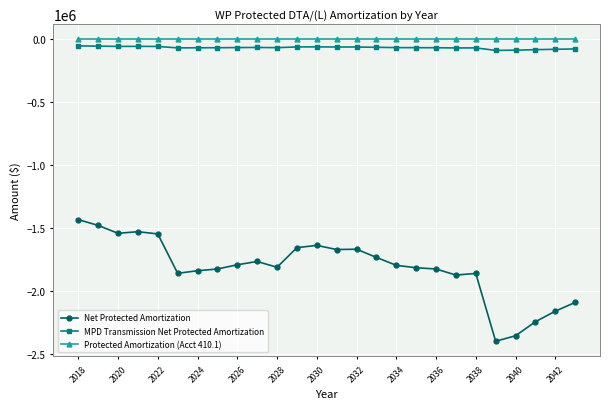

True or false: Net Protected Amortization and MPD Transmission Net Protected Amortization cross at least once.

False